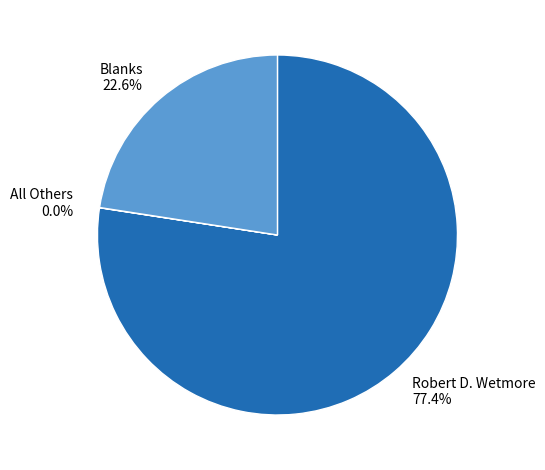

What is the total percentage of Robert D. Wetmore 77.4% and Blanks 22.6%?

100.0%